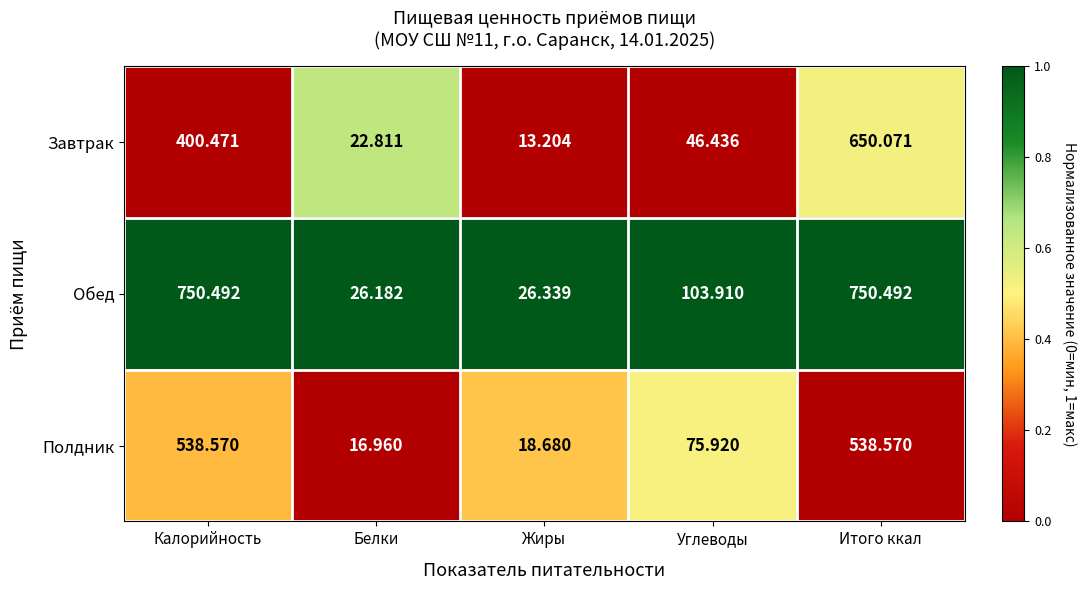

Between Калорийность and Углеводы, which series saw the biggest shift?

Обед